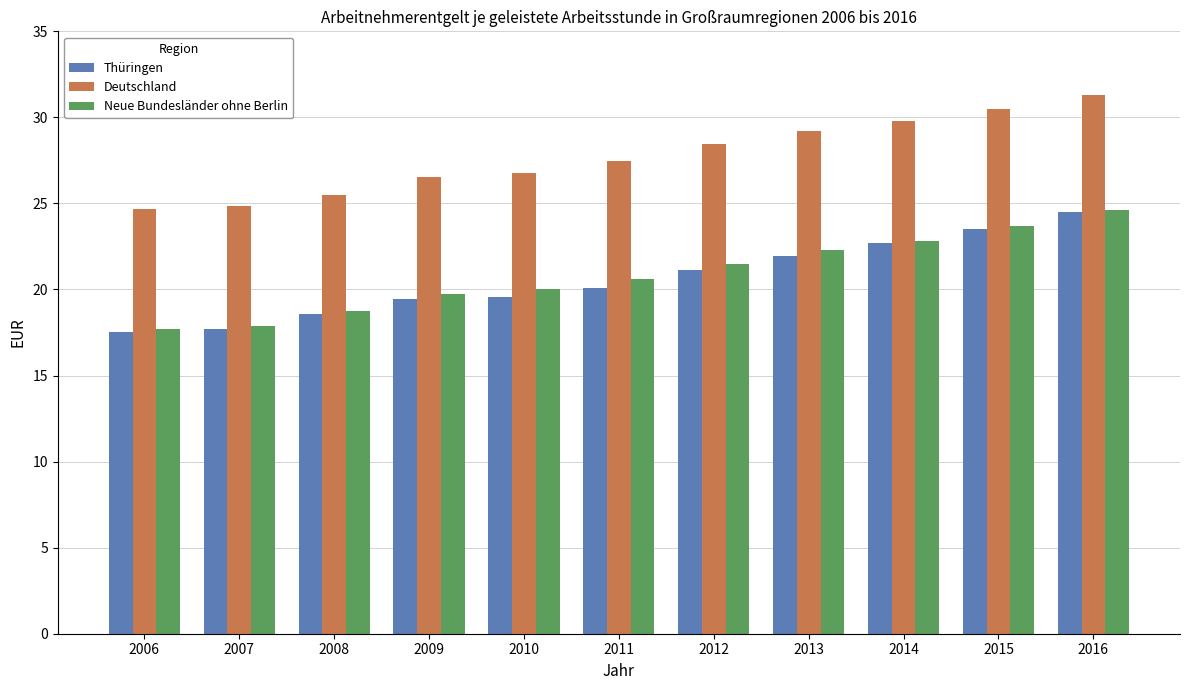

What is the minimum value for Neue Bundesländer ohne Berlin?

17.7